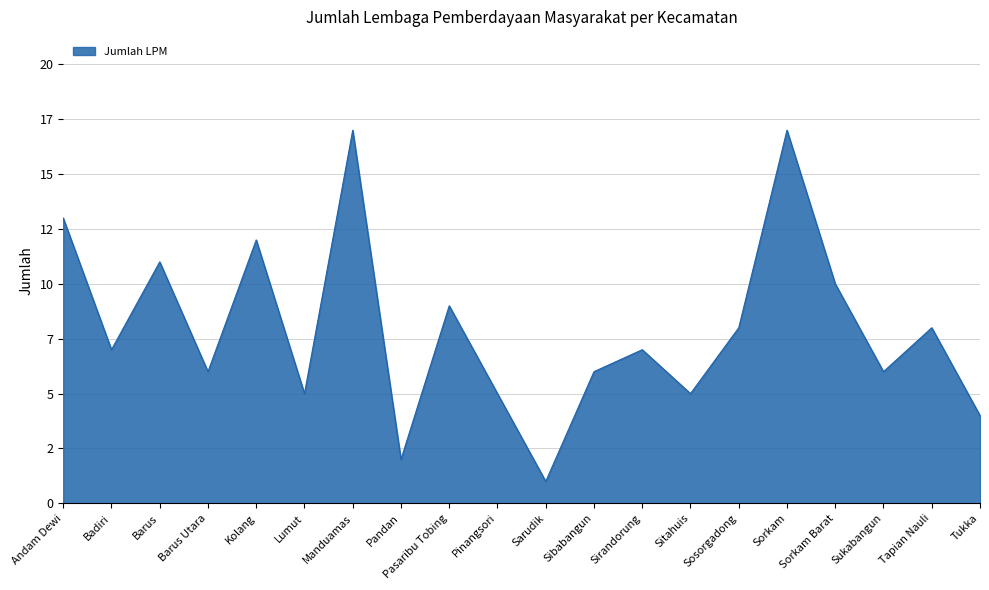

Does the chart display data point markers on the line(s)?

No